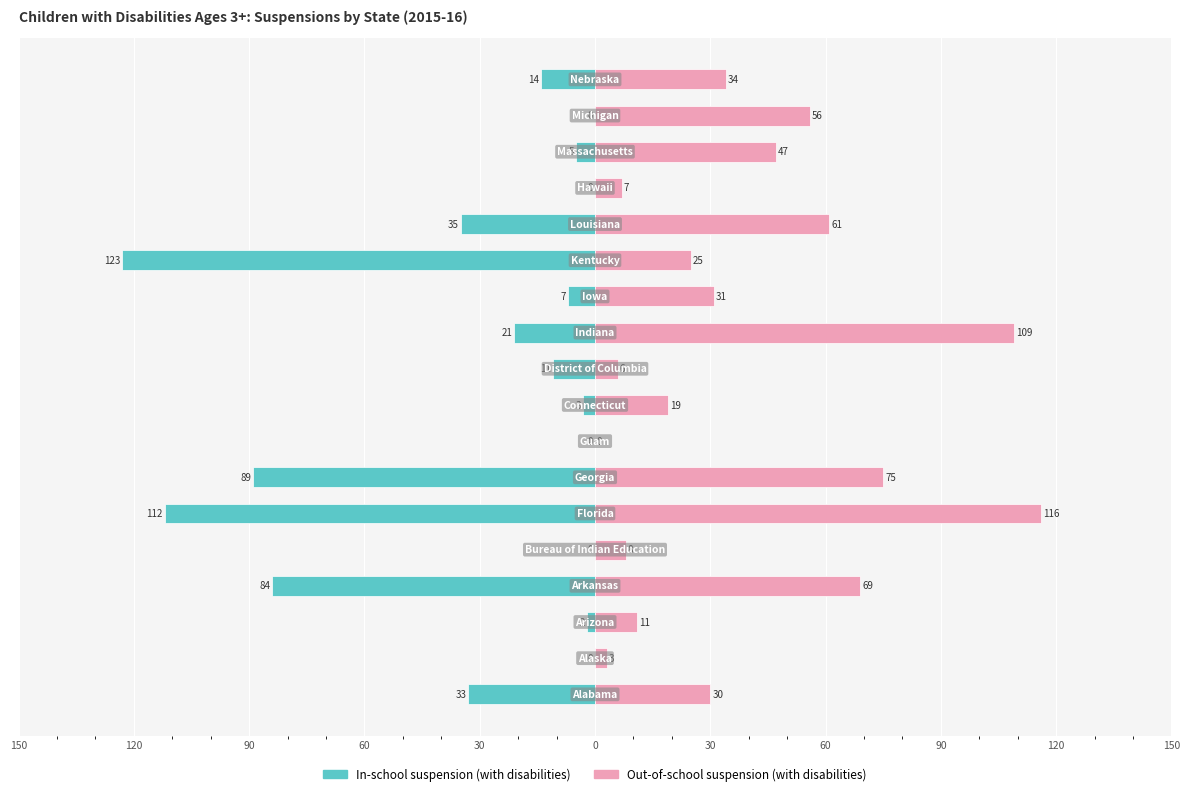

What is the average value of the In-school suspension (with disabilities) series?

-30